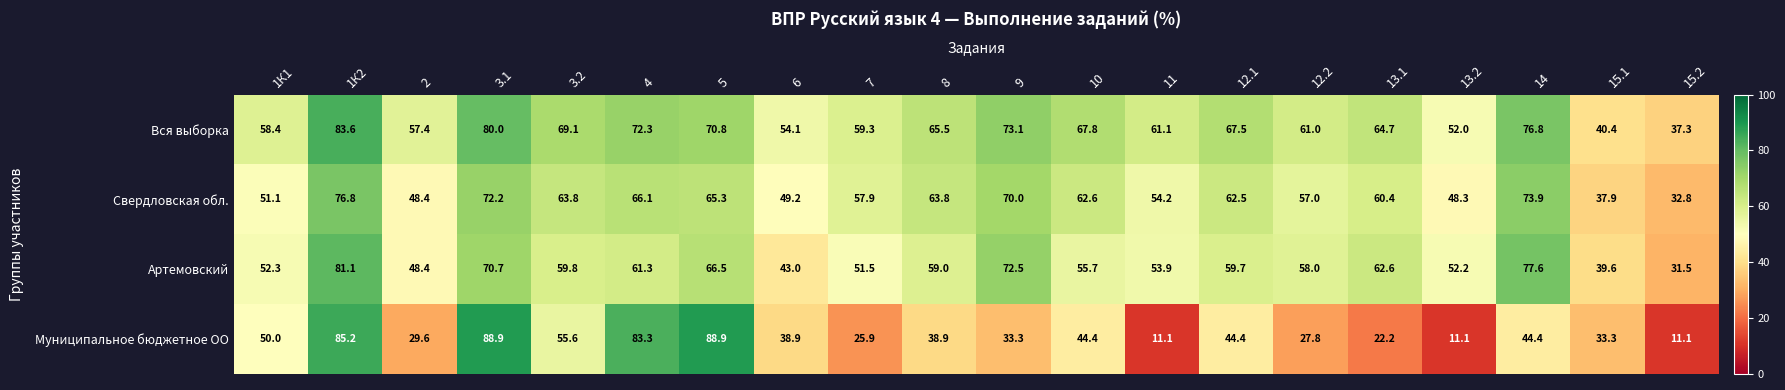

What is the smallest value displayed?

11.1